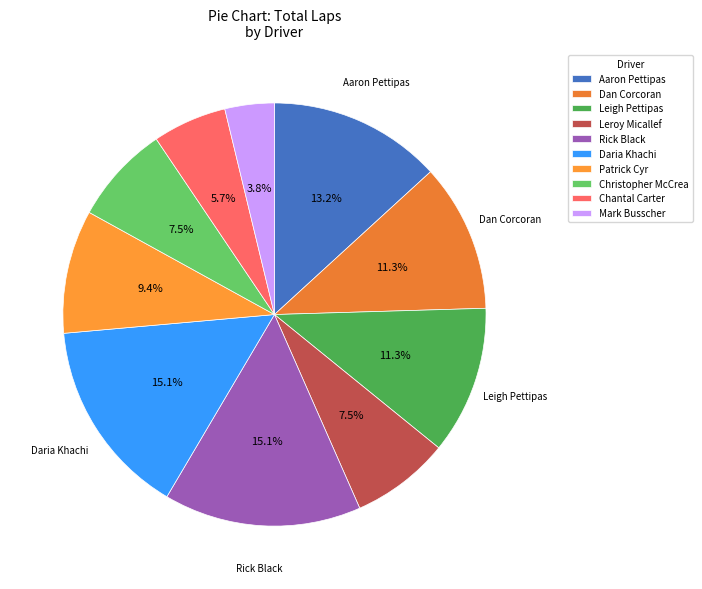

Do Daria Khachi and Dan Corcoran together represent more than half of the pie?

No